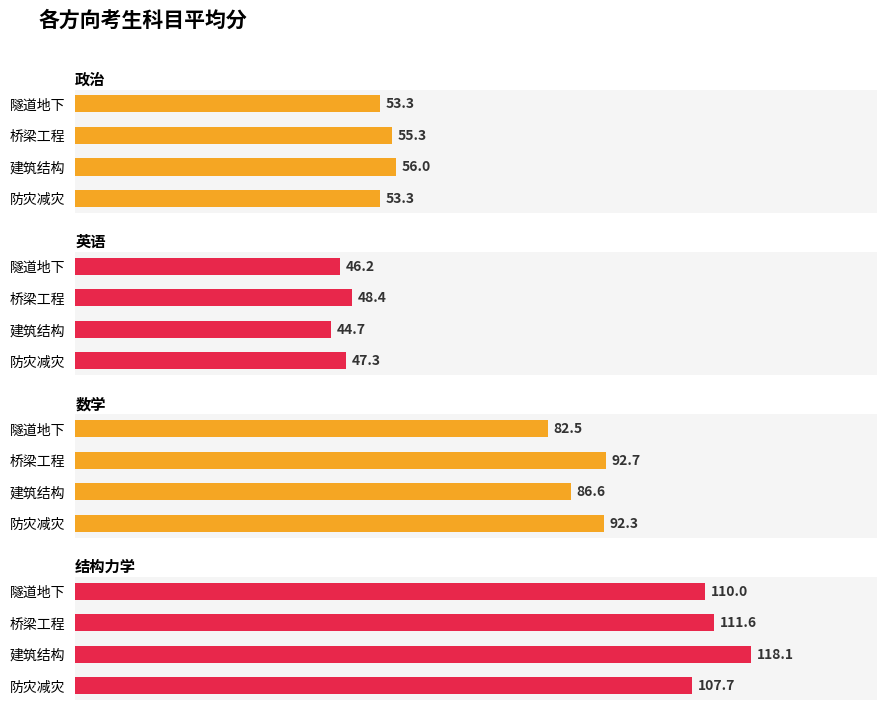

True or false: 结构力学 has a value of 151.0 at 隧道地下.

False